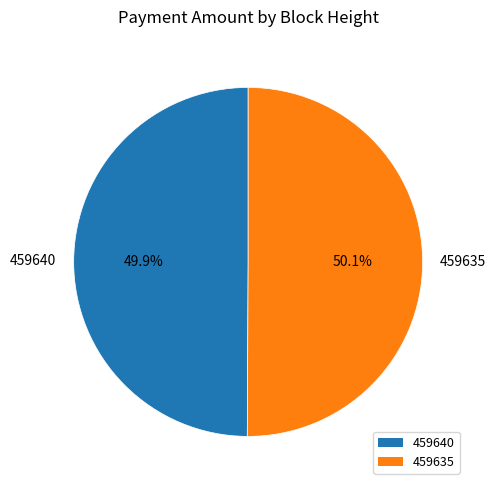

How many segments does this pie chart have?

2